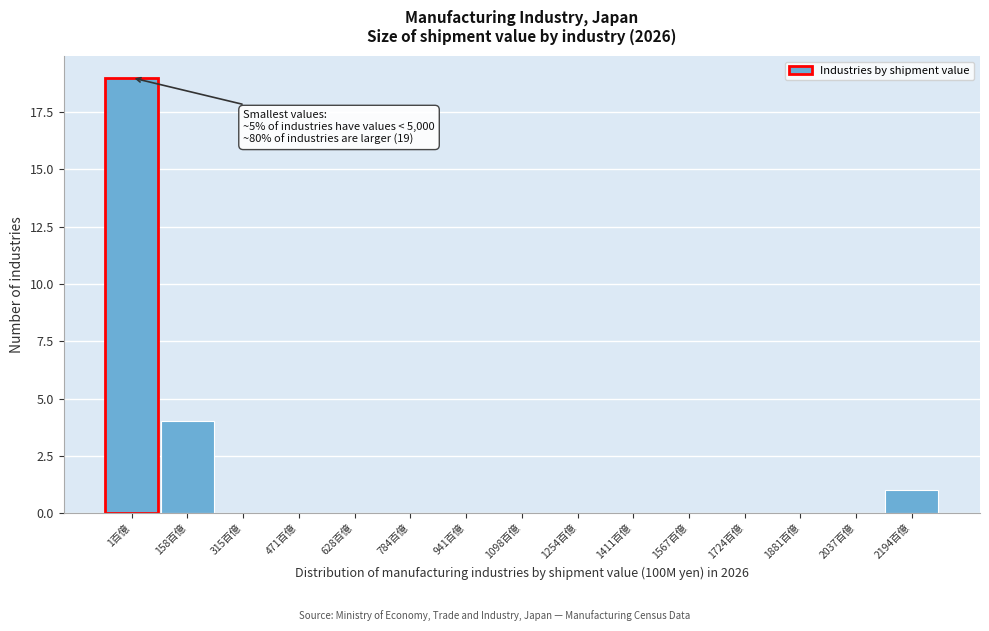

Reading left to right, extract all data points from this chart.

1百億=19	158百億=4	315百億=0	471百億=0	628百億=0	784百億=0	941百億=0	1098百億=0	1254百億=0	1411百億=0	1567百億=0	1724百億=0	1881百億=0	2037百億=0	2194百億=1